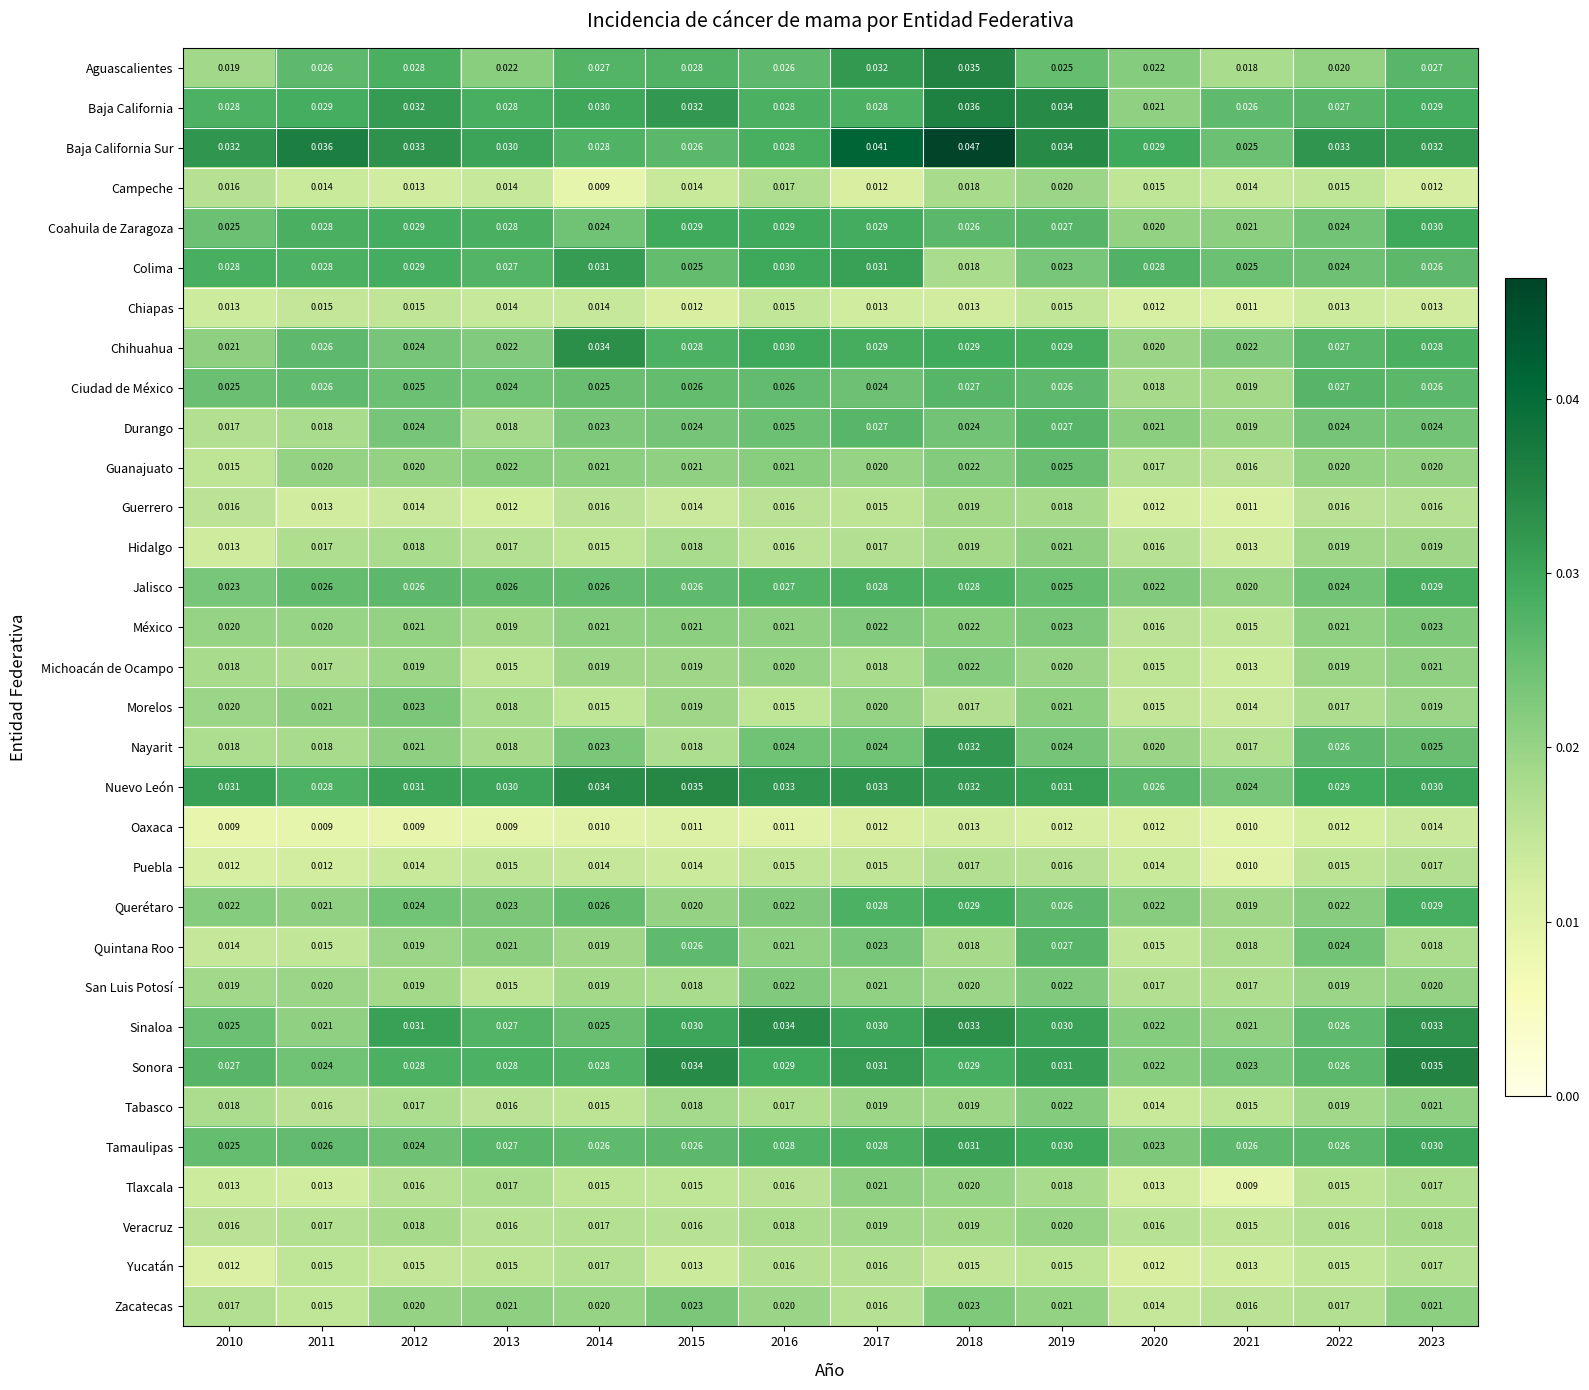

Between 2015 and 2020, which series saw the biggest shift?

Sonora